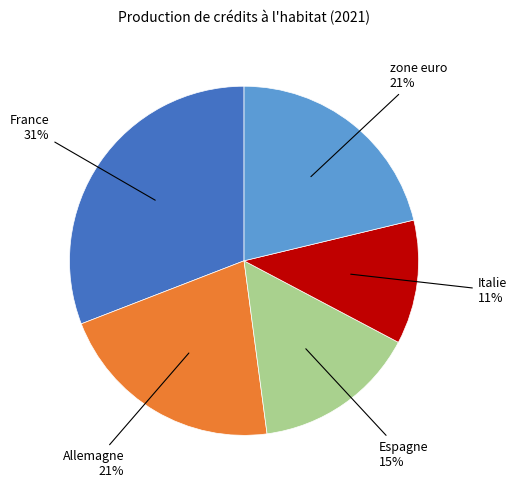

Which category has the smallest portion of the pie?

Italie